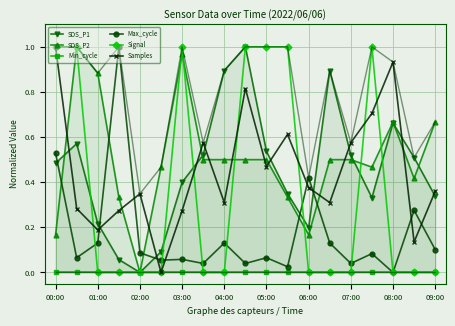

True or false: Samples has more than 0 interior local peaks.

True